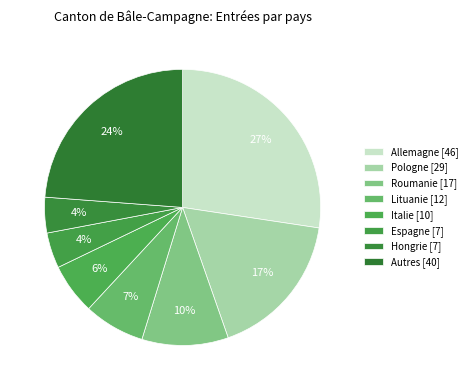

What is the change in value from Lituanie to Espagne?

-5